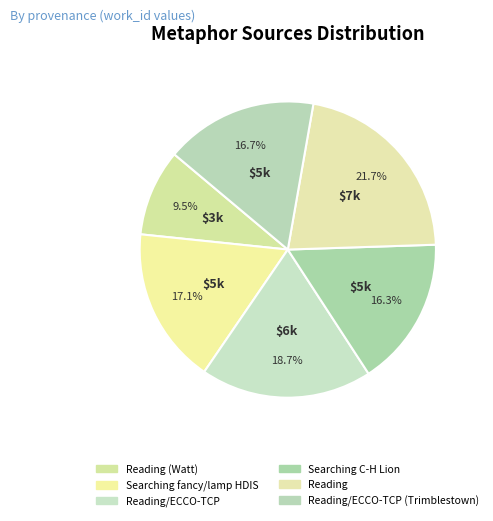

How much of the chart is everything except Reading?

78.3%